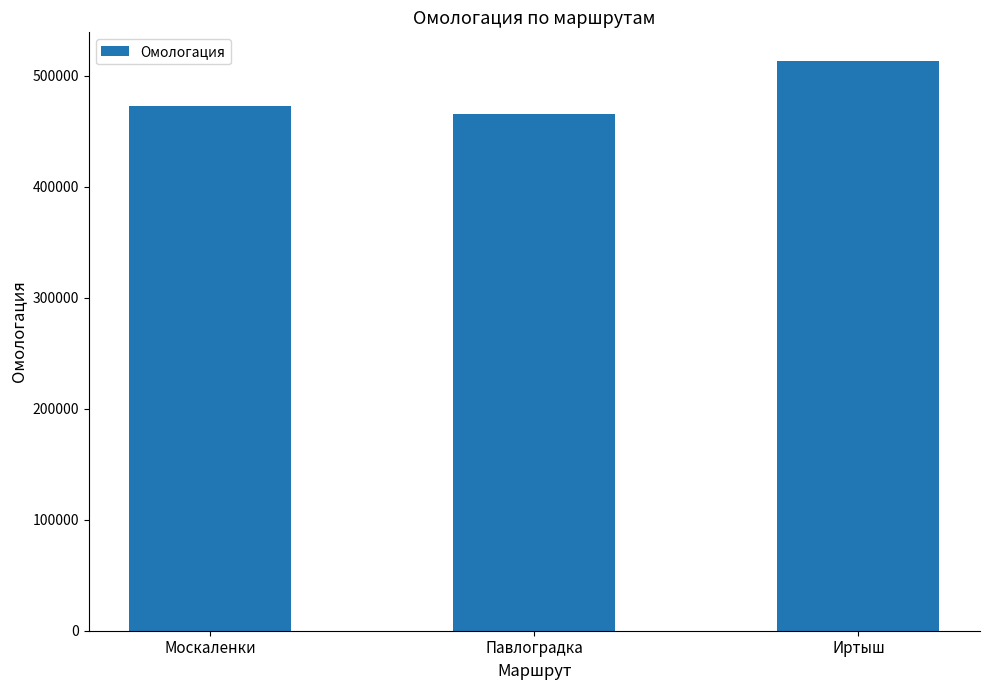

Read the value at Иртыш.

513227